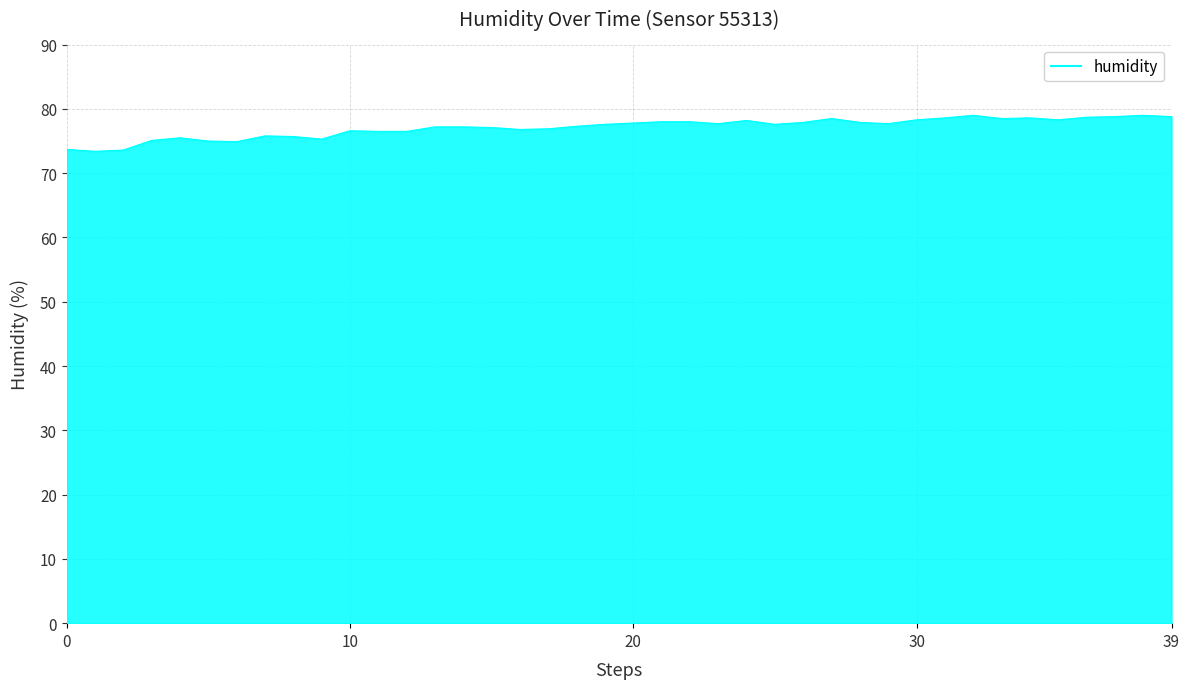

What is the difference between the maximum and minimum values?

5.6